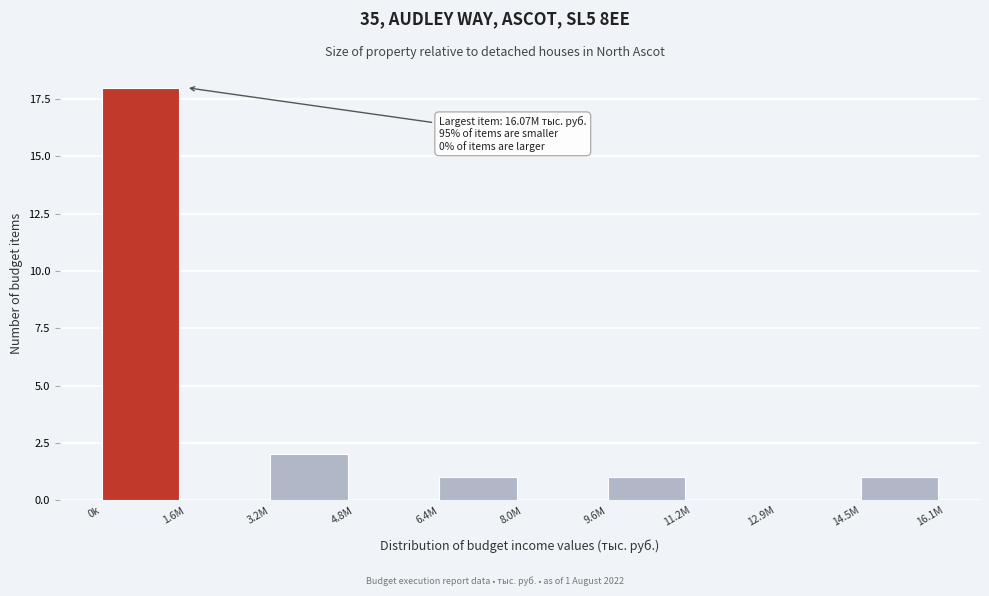

Reading left to right, transcribe all the data shown in this chart.

0k=18	1.6M=0	3.2M=2	4.8M=0	6.4M=1	8.0M=0	9.6M=1	11.2M=0	12.9M=0	14.5M=1